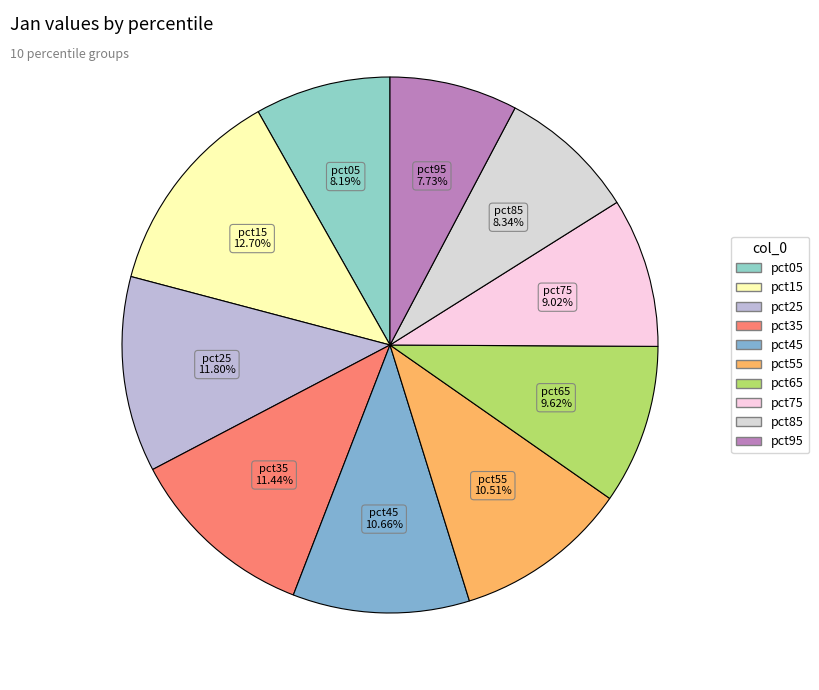

Is it true that pct05 is 8% of the pie?

True